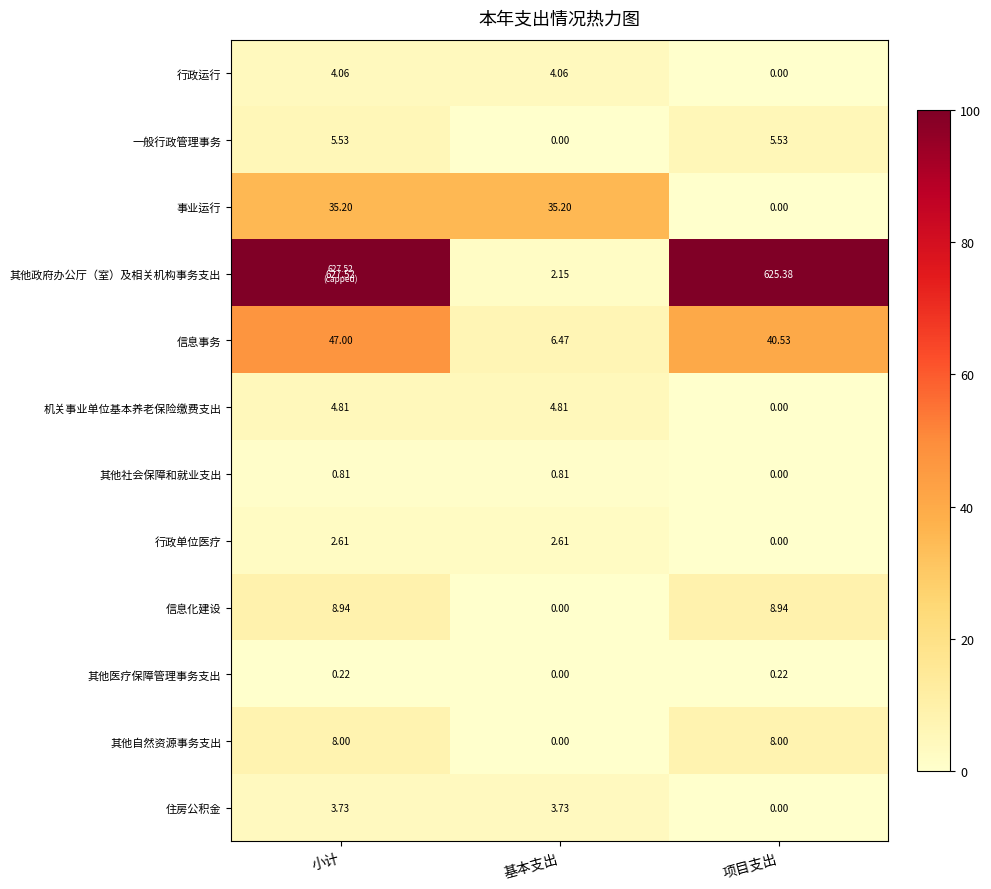

Which series has the largest total across all categories?

其他政府办公厅（室）及相关机构事务支出